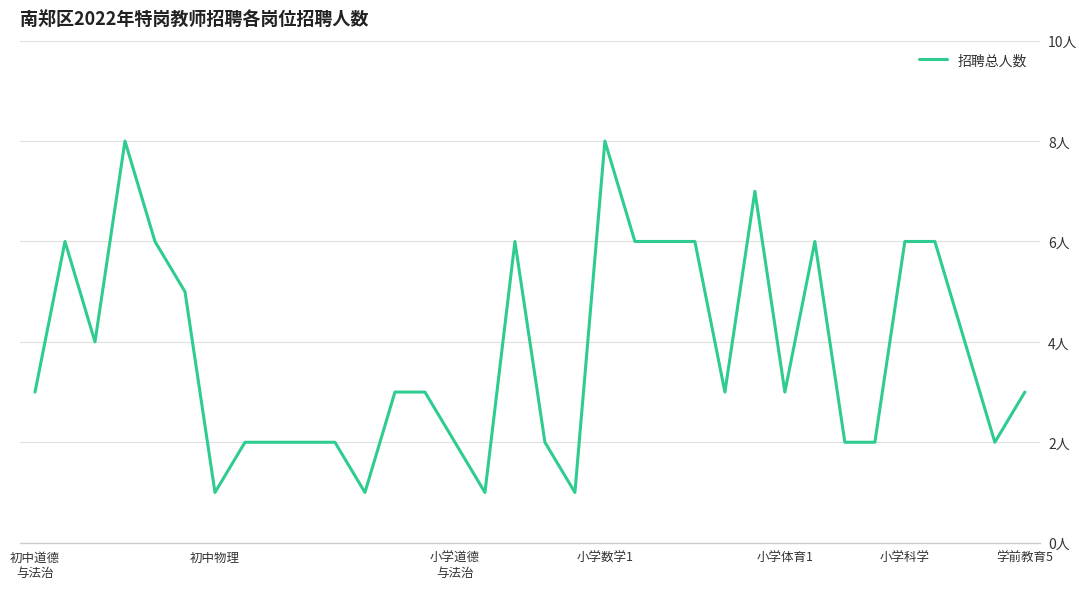

Is this an area chart (filled region under the line)?

No